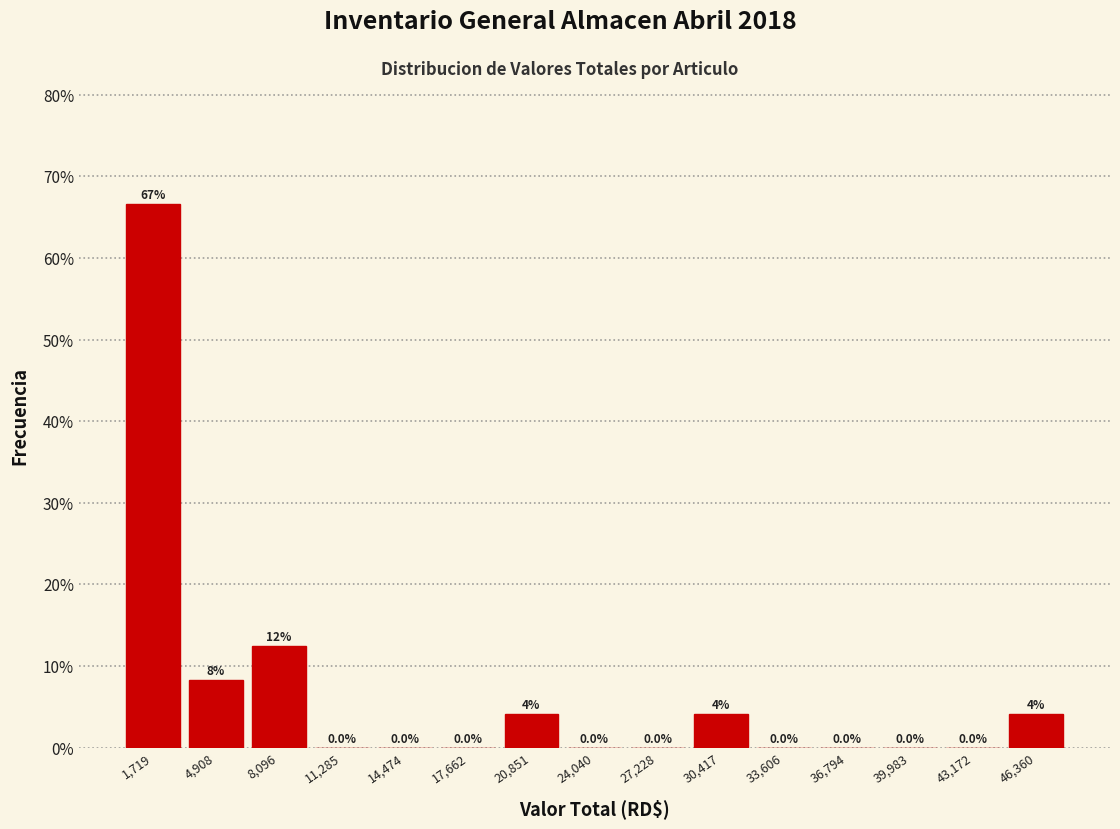

Which range on the x-axis has the tallest bar?

0 to 3500